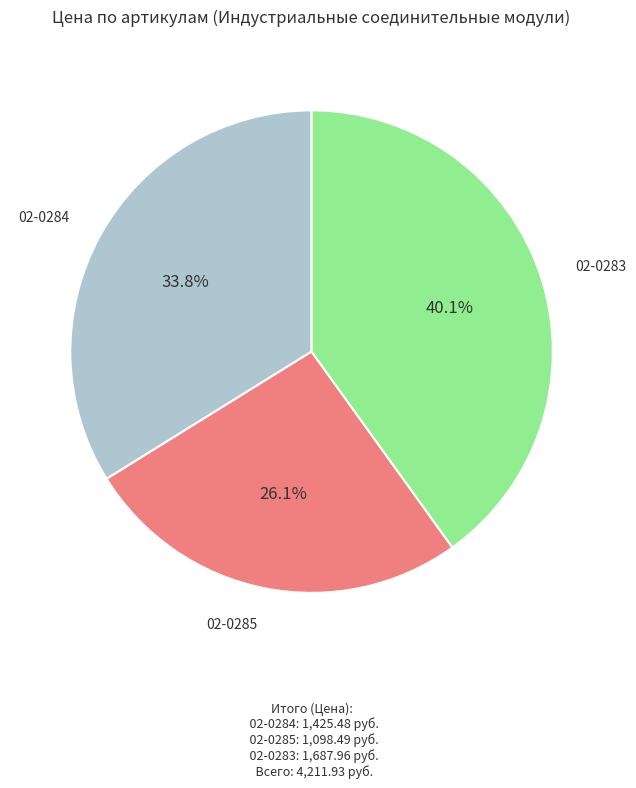

How many segments does this pie chart have?

3